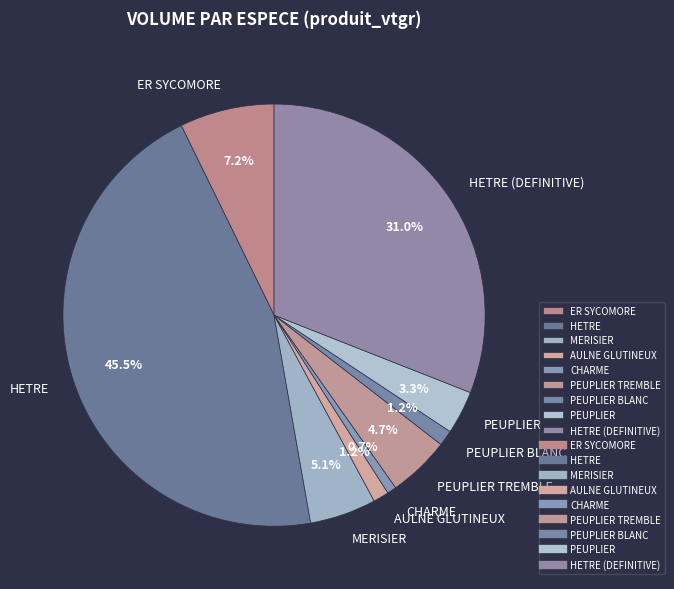

How many segments does this pie chart have?

9